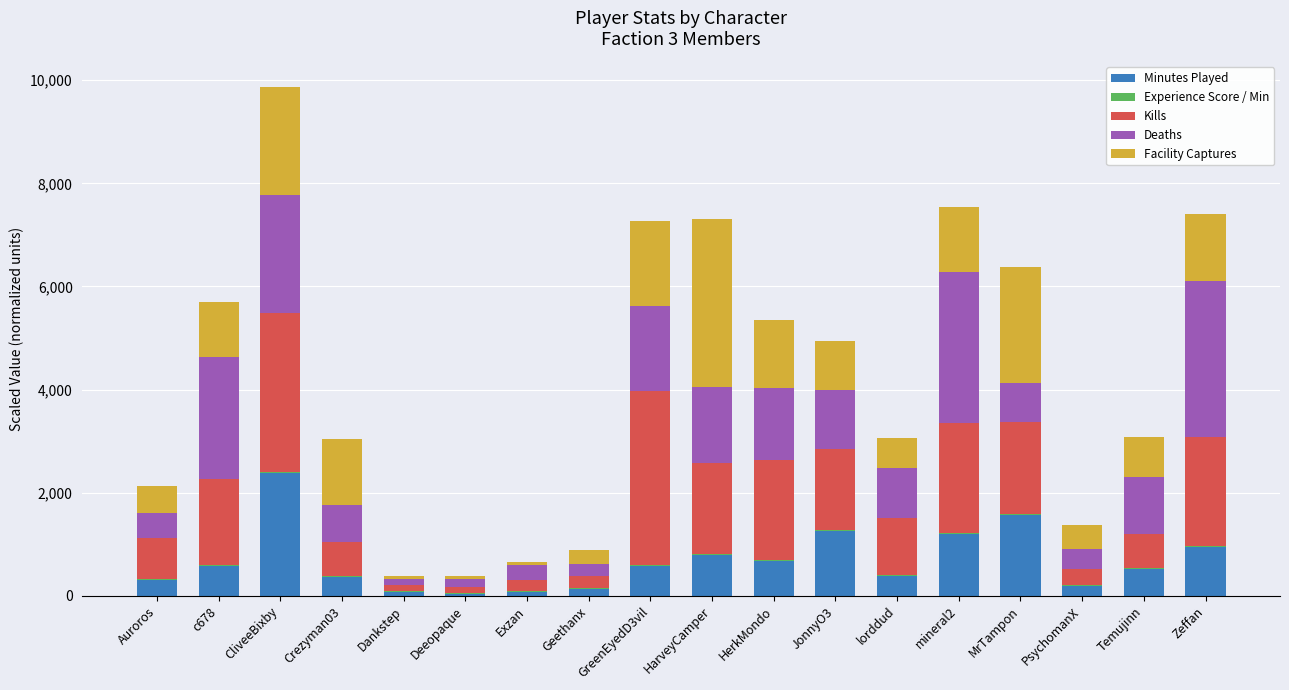

At which category is the sum across all series the highest?

CliveeBixby